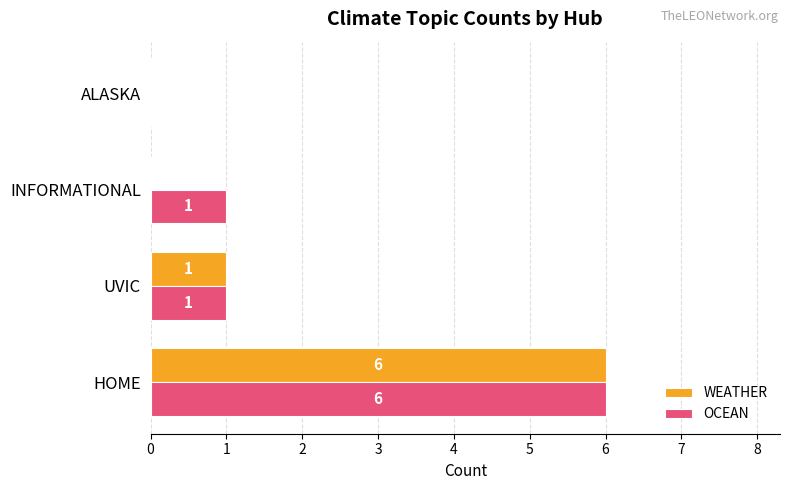

What is the highest value of the OCEAN series?

6